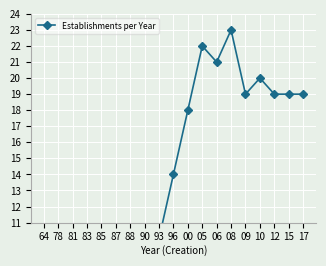

What position from the right is 05?

8